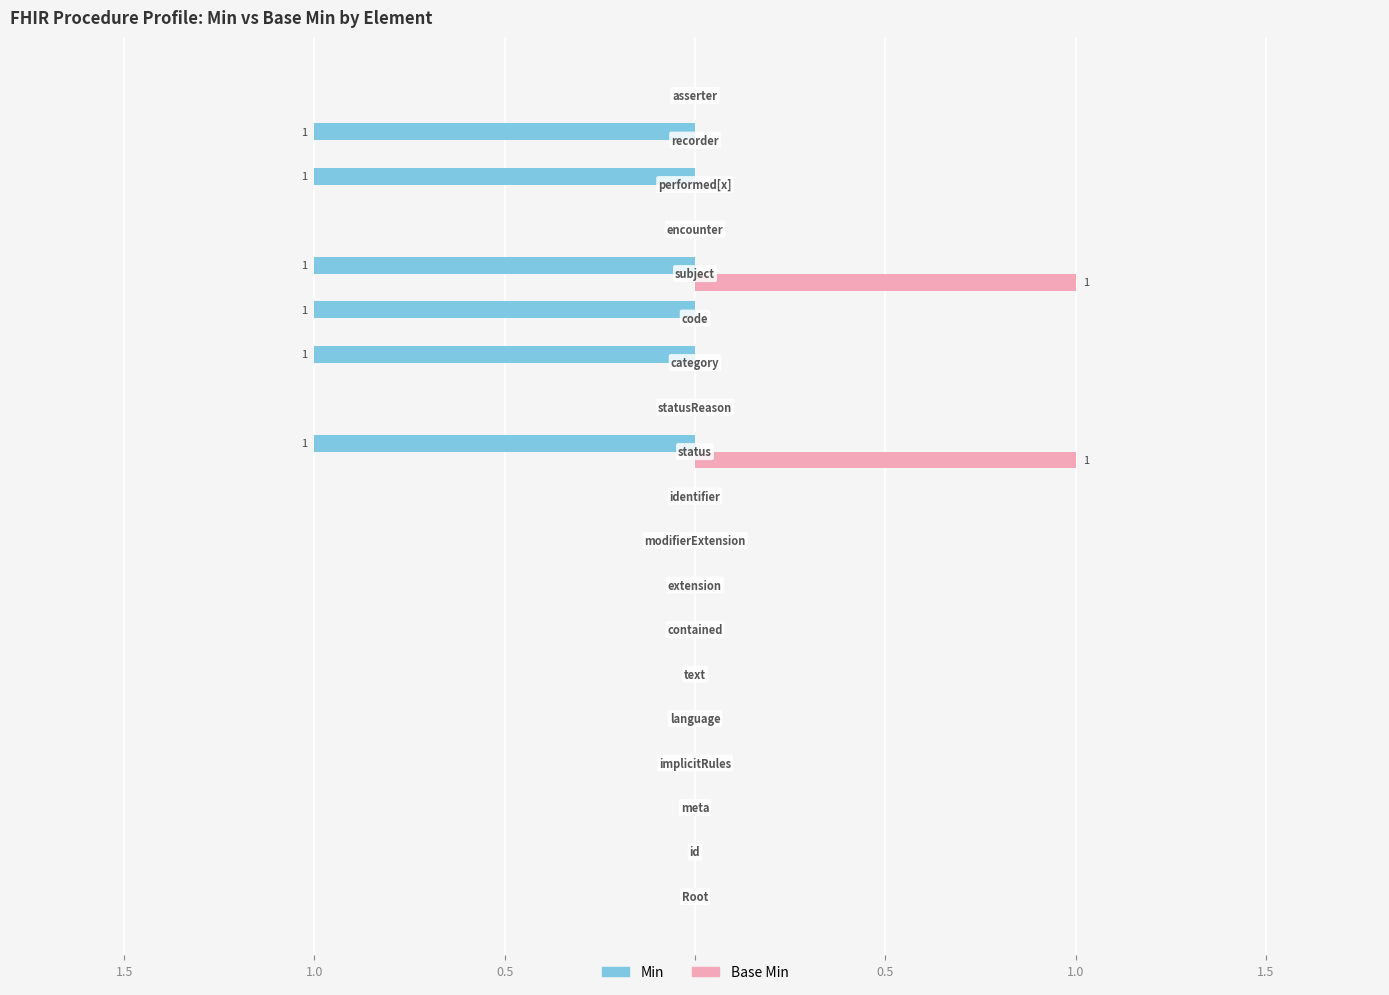

What are all the series names shown in the legend?

Min, Base Min